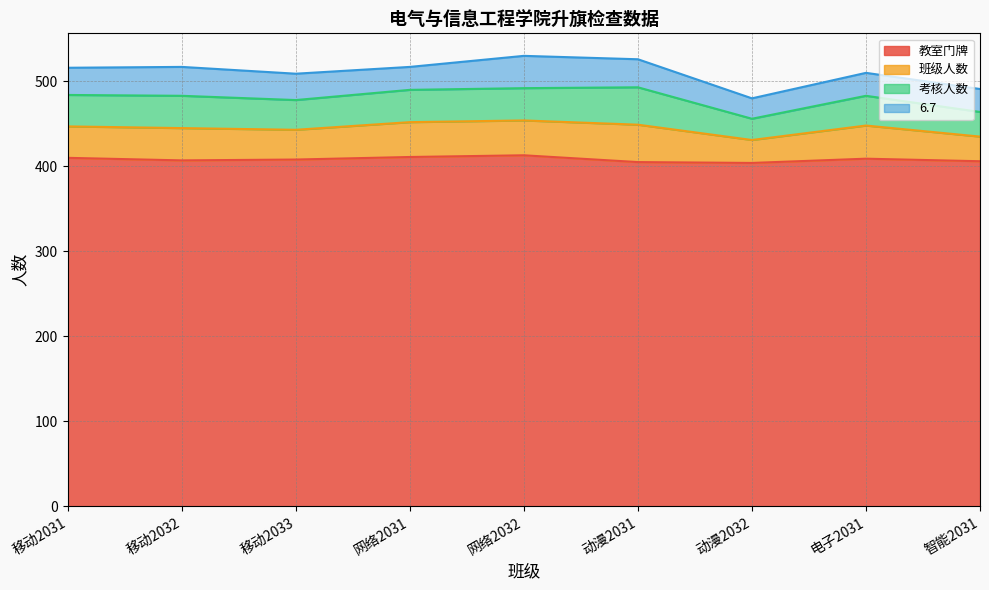

Read the 教室门牌 value at 智能2031.

406